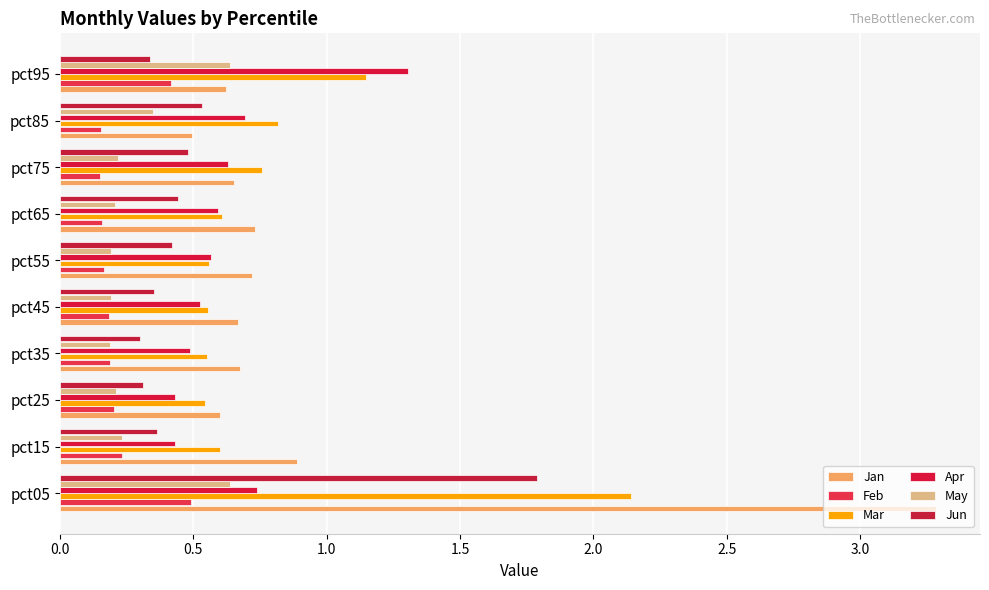

Count the number of categories in the chart.

10